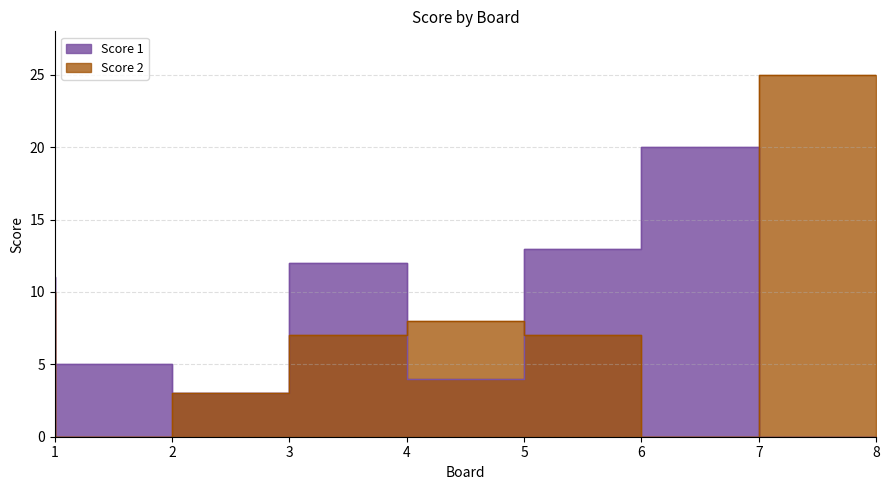

How many times do Score 2 and Score 1 cross each other?

3